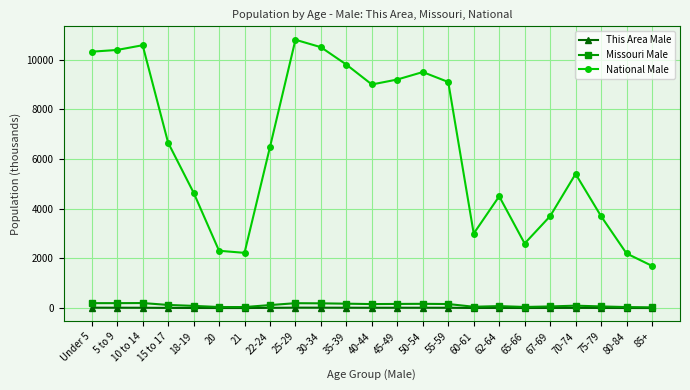

What is the difference between the maximum and second lowest values in the This Area Male series?

15.7